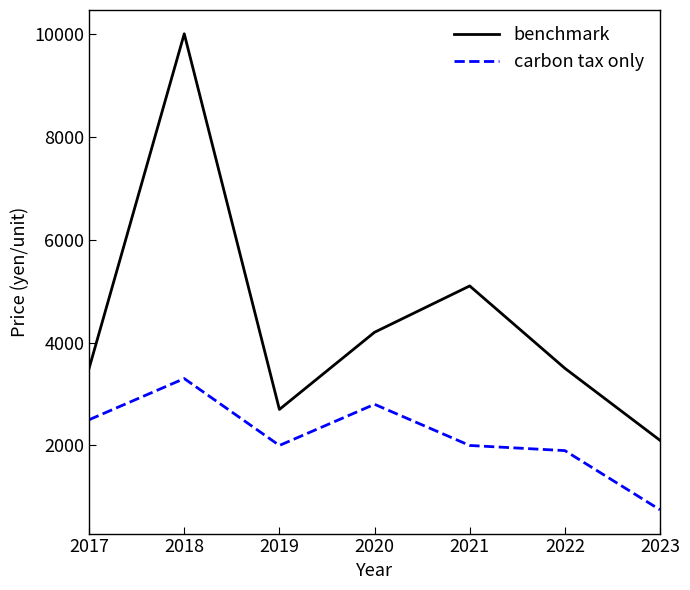

Rank the series at 2018 from lowest to highest value.

carbon tax only, benchmark